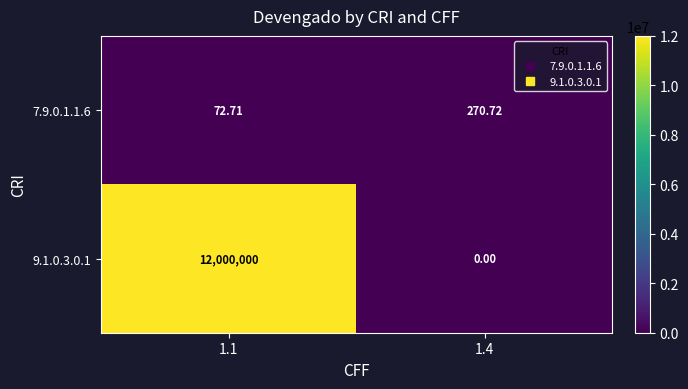

Is the value of 7.9.0.1.1.6 at 1.1 greater than the value of 9.1.0.3.0.1 at 1.4?

Yes